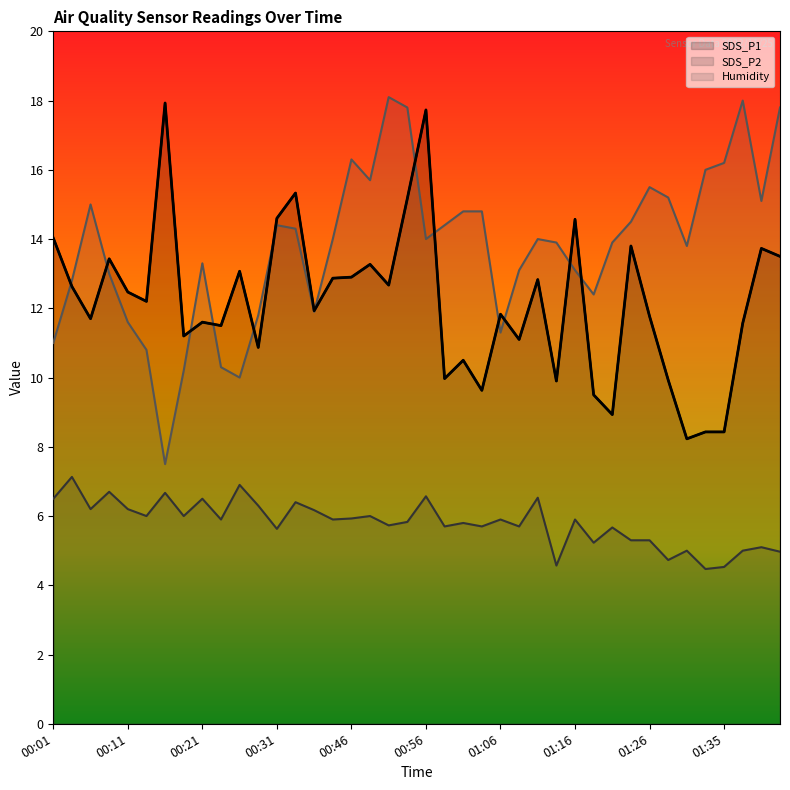

At 00:03, list the series in order from largest to smallest.

Humidity, SDS_P1, SDS_P2